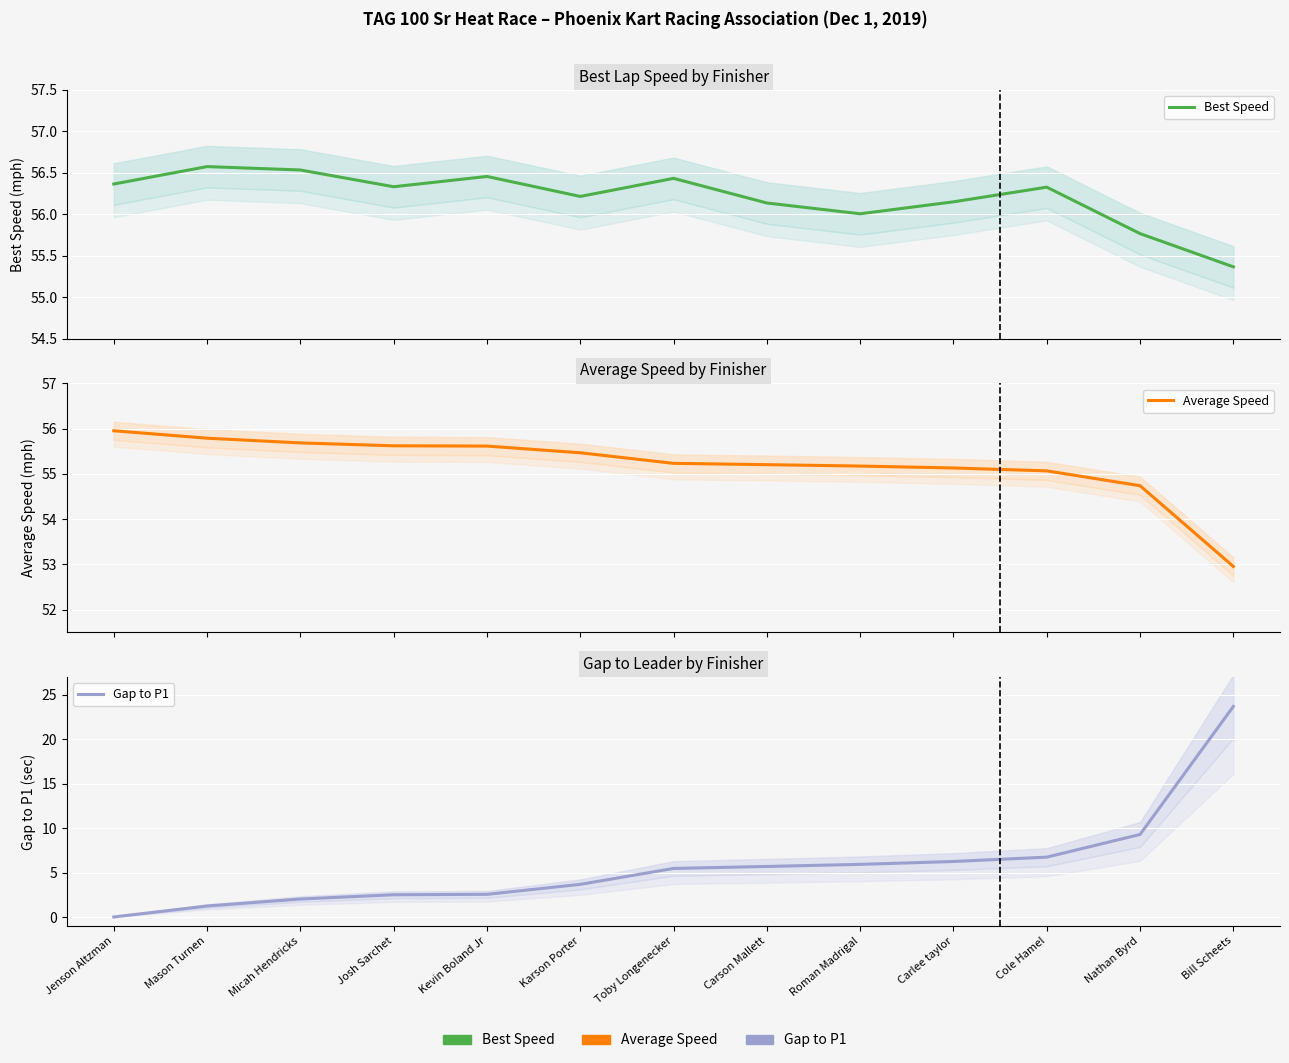

Which has a higher value, Carson Mallett or Carlee taylor?

Carlee taylor